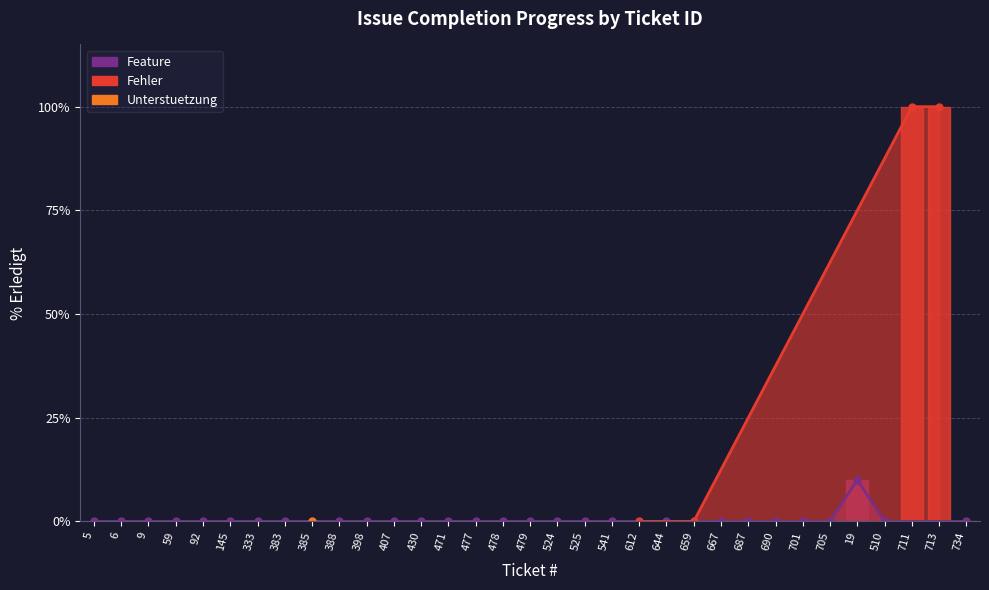

What is the label of the 22nd point from the right?

407